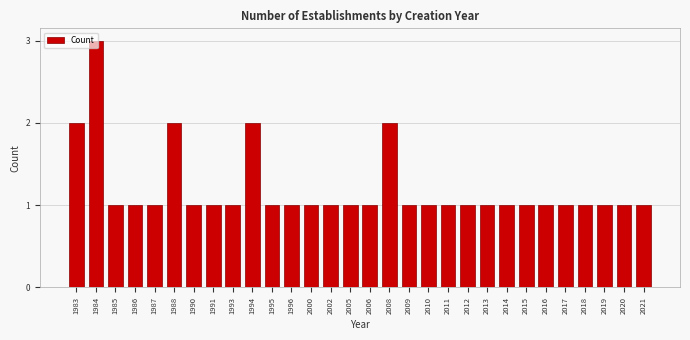

The value at 2016 is 1. True or false?

True